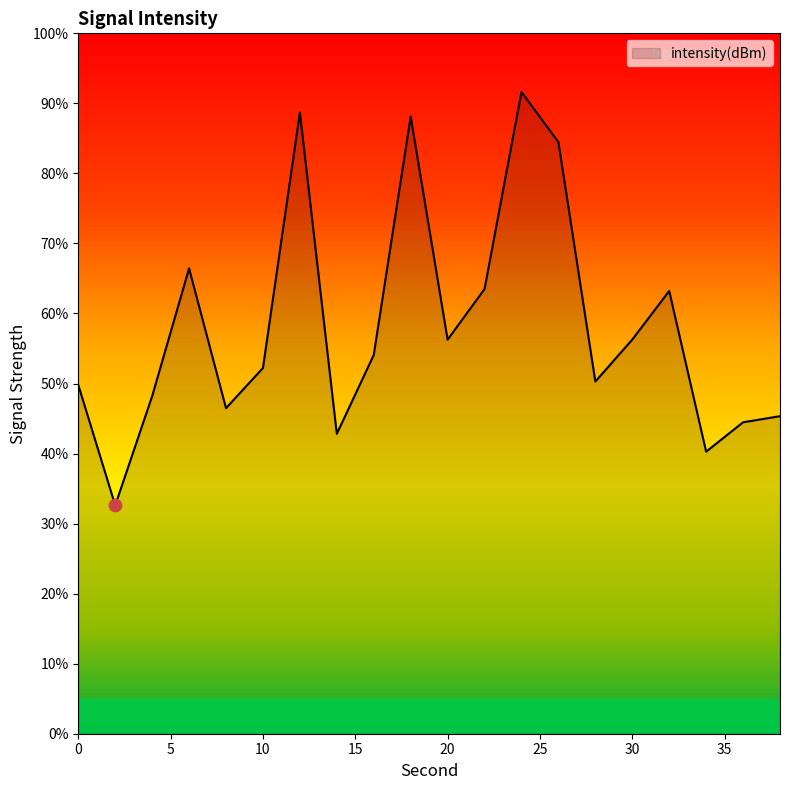

What is the difference between the maximum and minimum values?

59.0